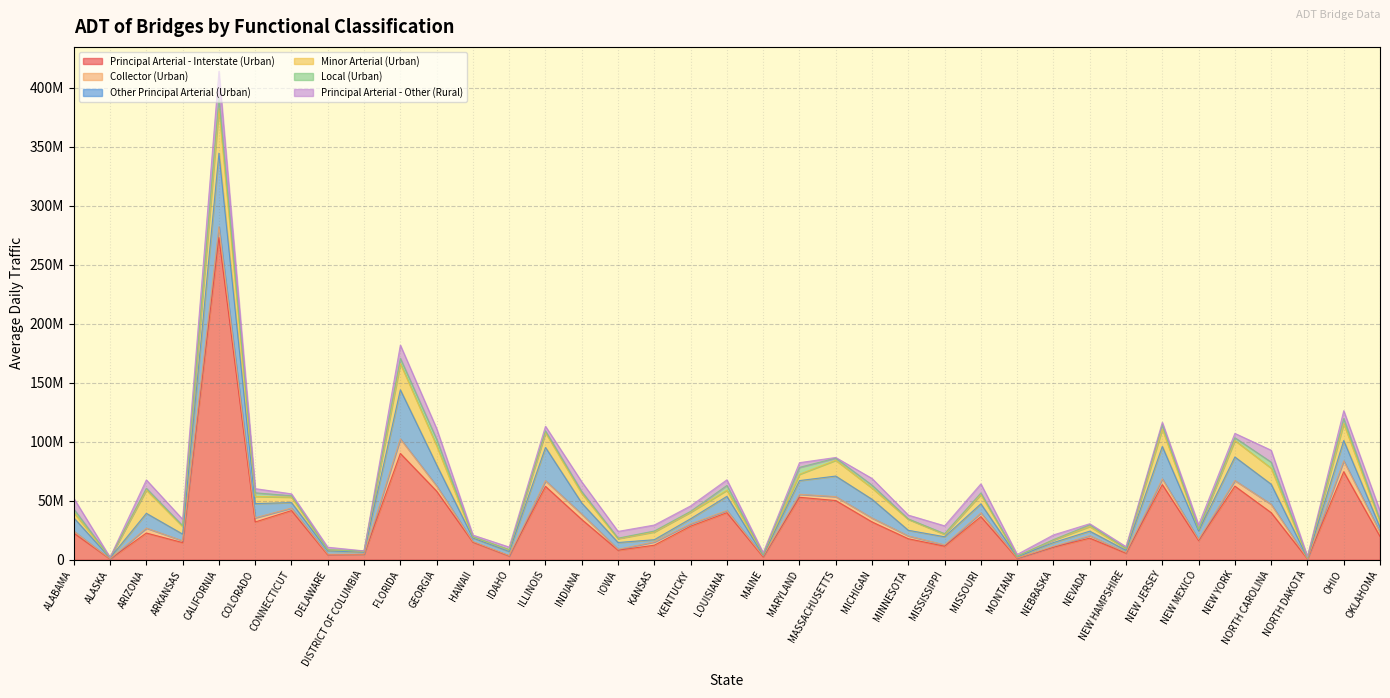

Which category has the highest value across all series?

CALIFORNIA